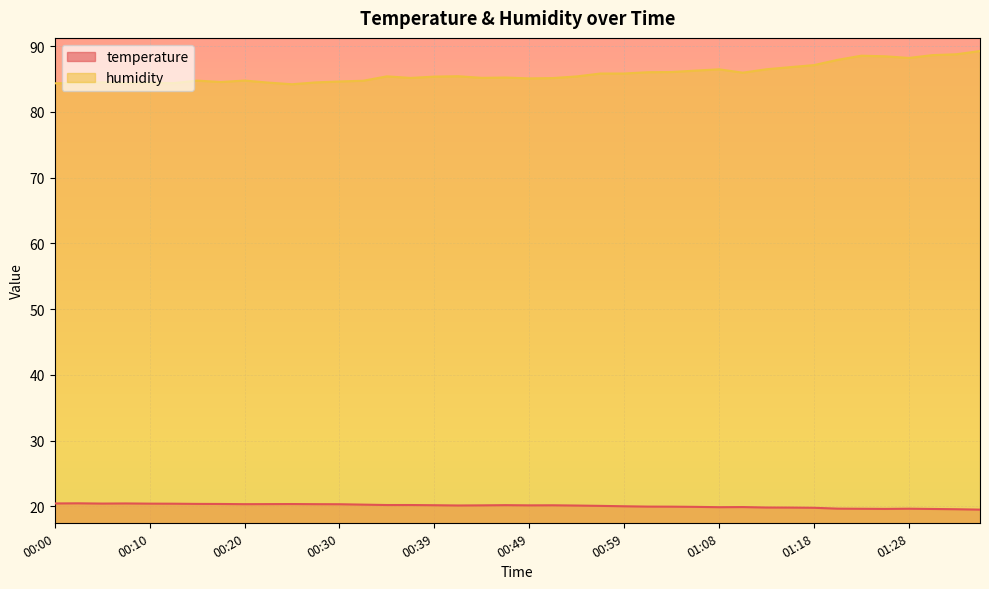

Rank the series by their average value, from highest to lowest.

humidity, temperature